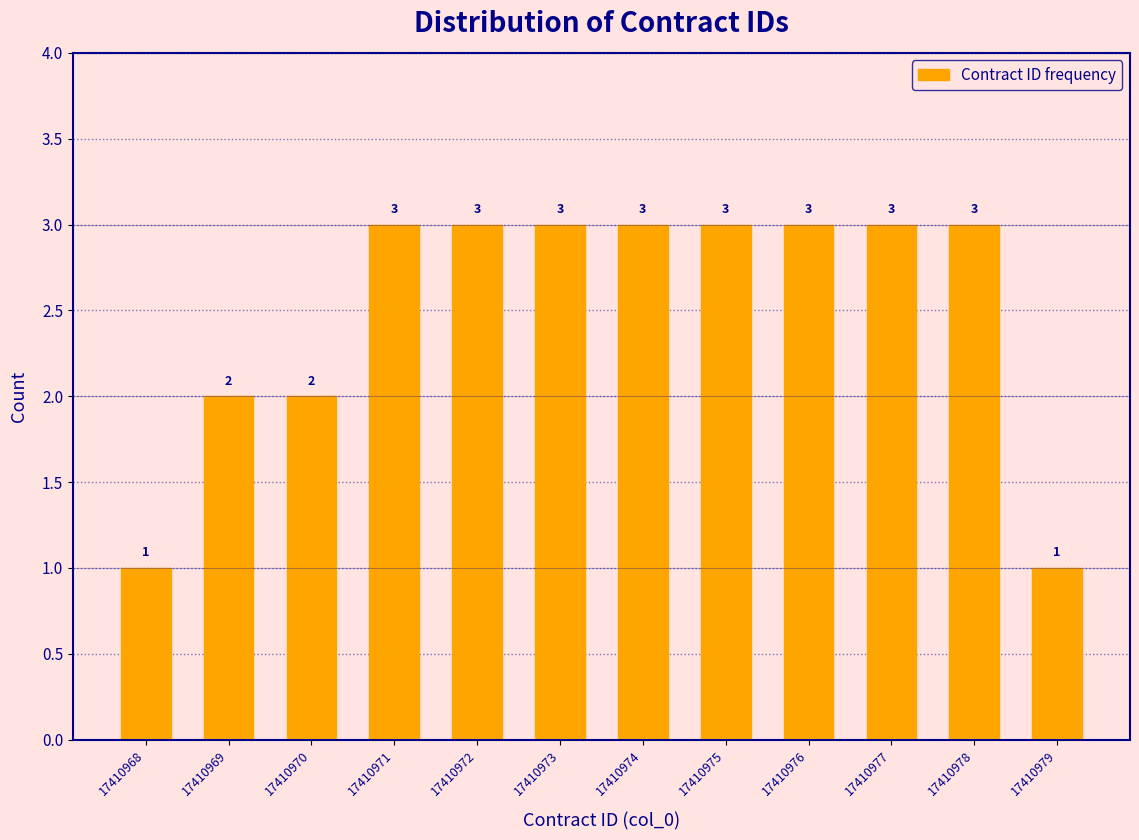

Reading left to right, transcribe all the data shown in this chart.

1	2	2	3	3	3	3	3	3	3	3	1